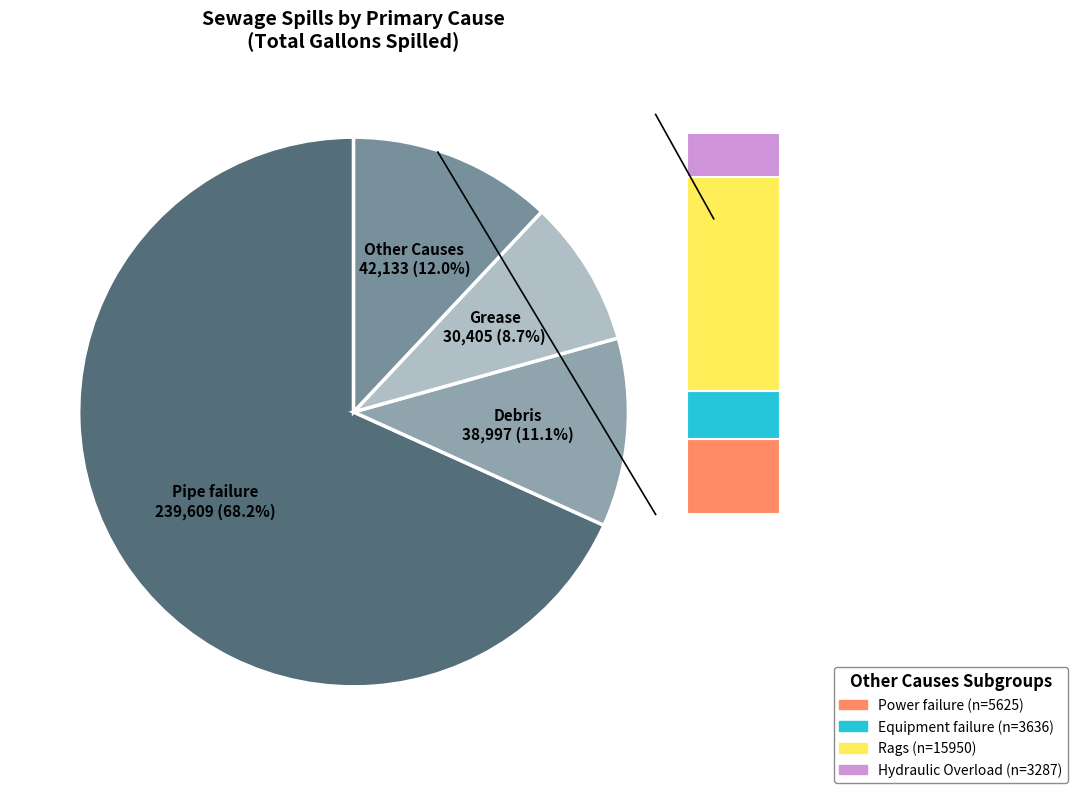

True or false: Hydraulic Overload accounts for 26% of the total.

False